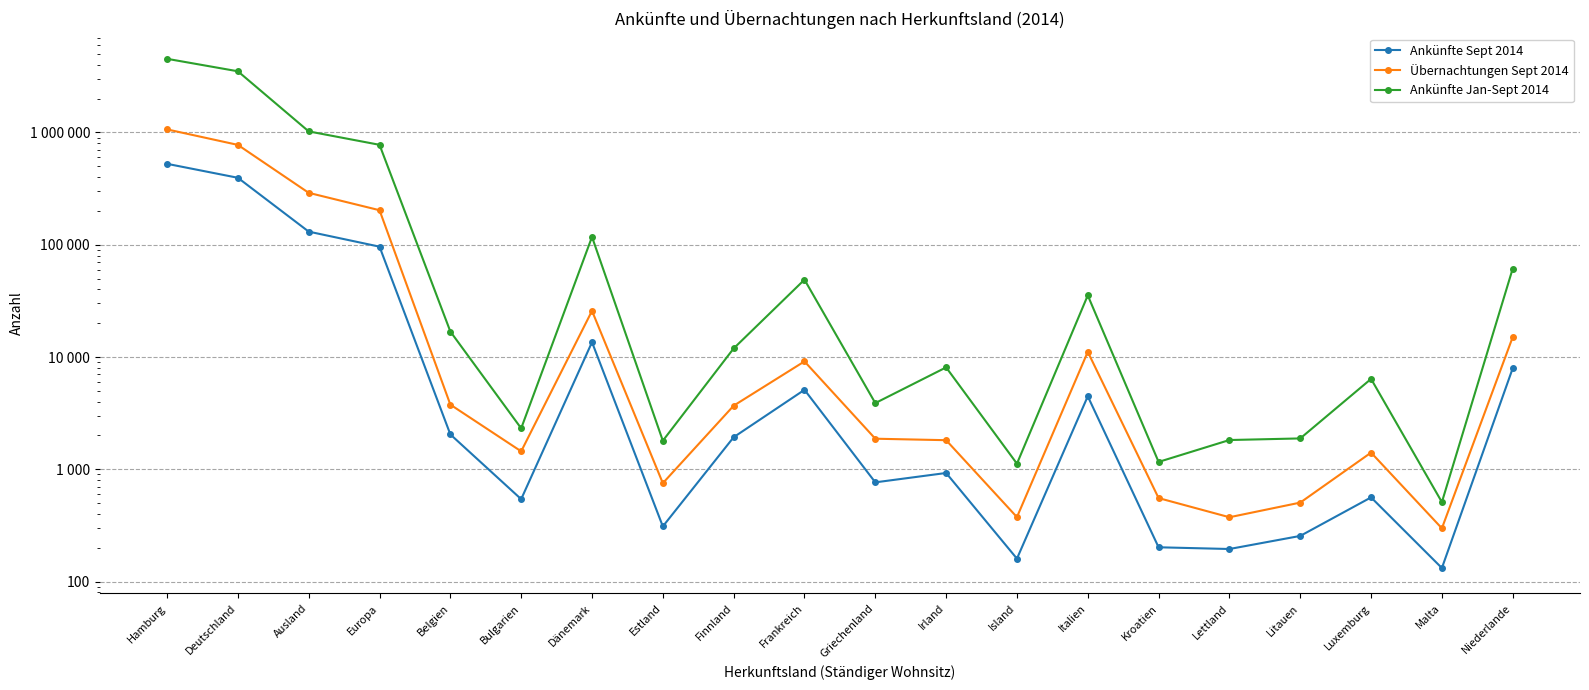

At which category is the sum across all series the highest?

Hamburg